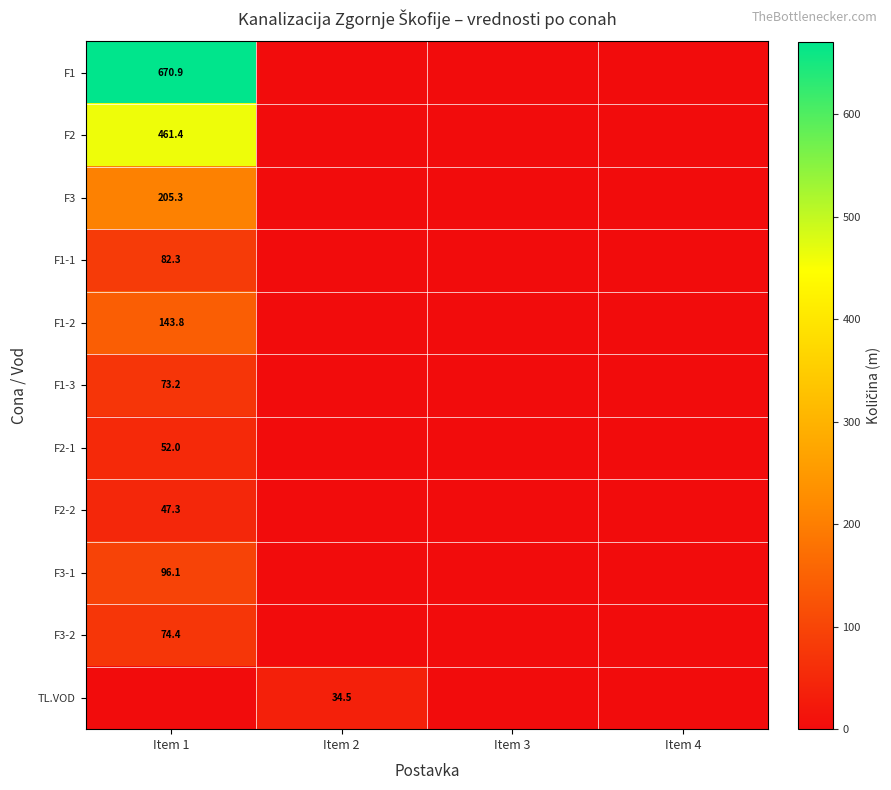

Is it true that F2 equals 610.4 at Item 1?

False